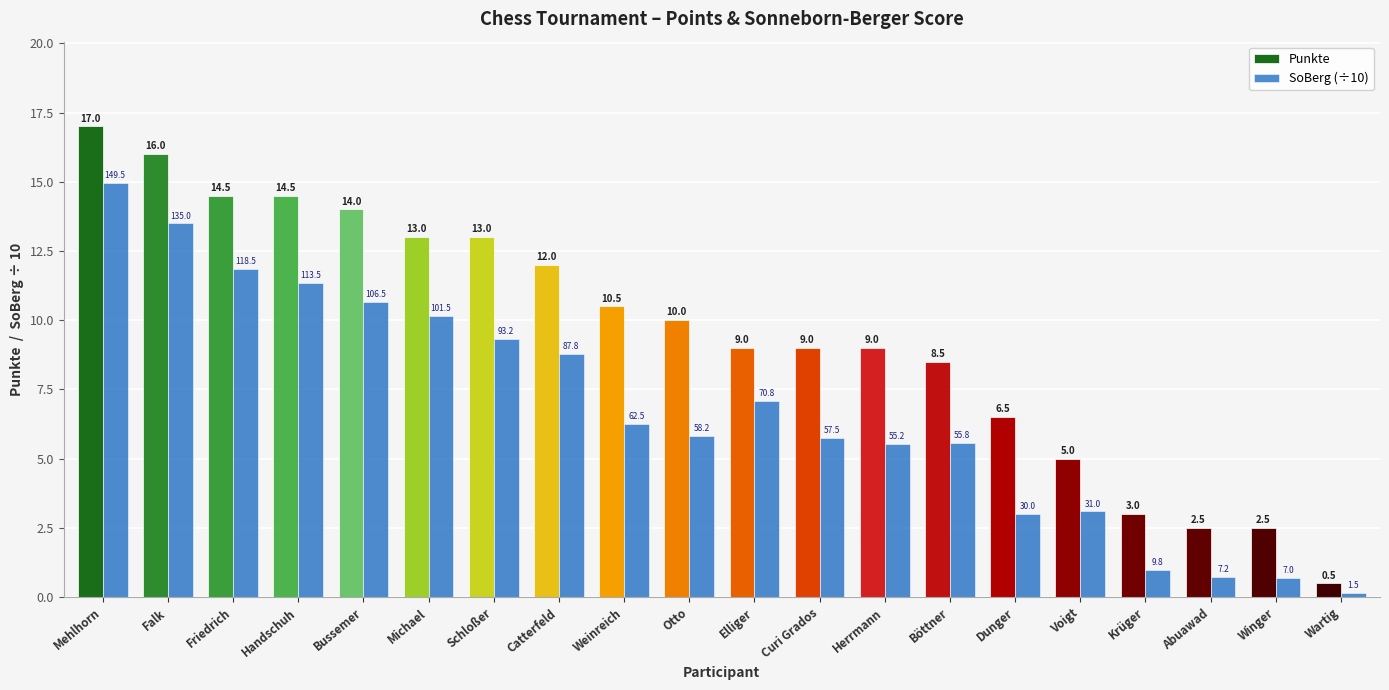

Does the chart contain stacked bars?

No